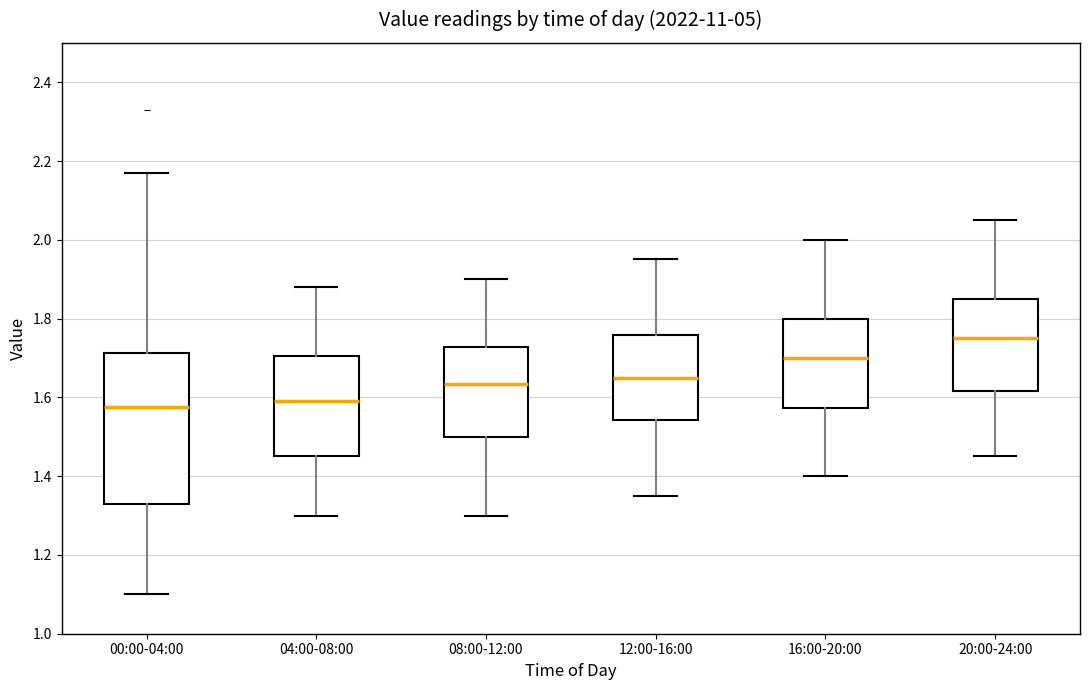

Where does the lower whisker of the box for 04:00-08:00 end on the y-axis? The values are not printed on the chart, so give them approximately, as read against the axis.

1.30